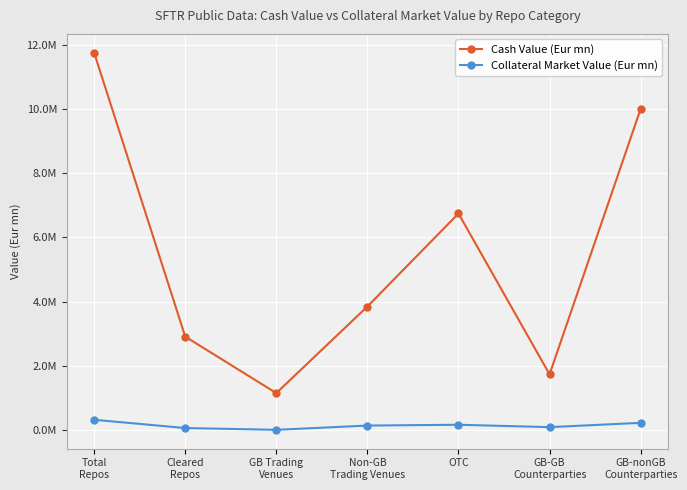

Does the chart have visible grid lines?

Yes